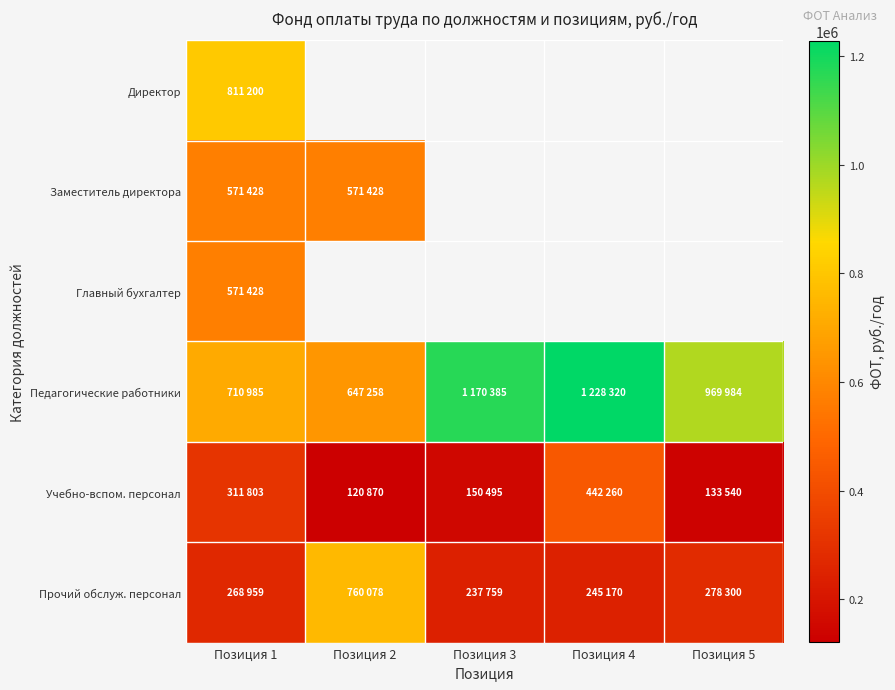

List the labels in order of Педагогические работники value, largest first.

Позиция 4, Позиция 3, Позиция 5, Позиция 1, Позиция 2